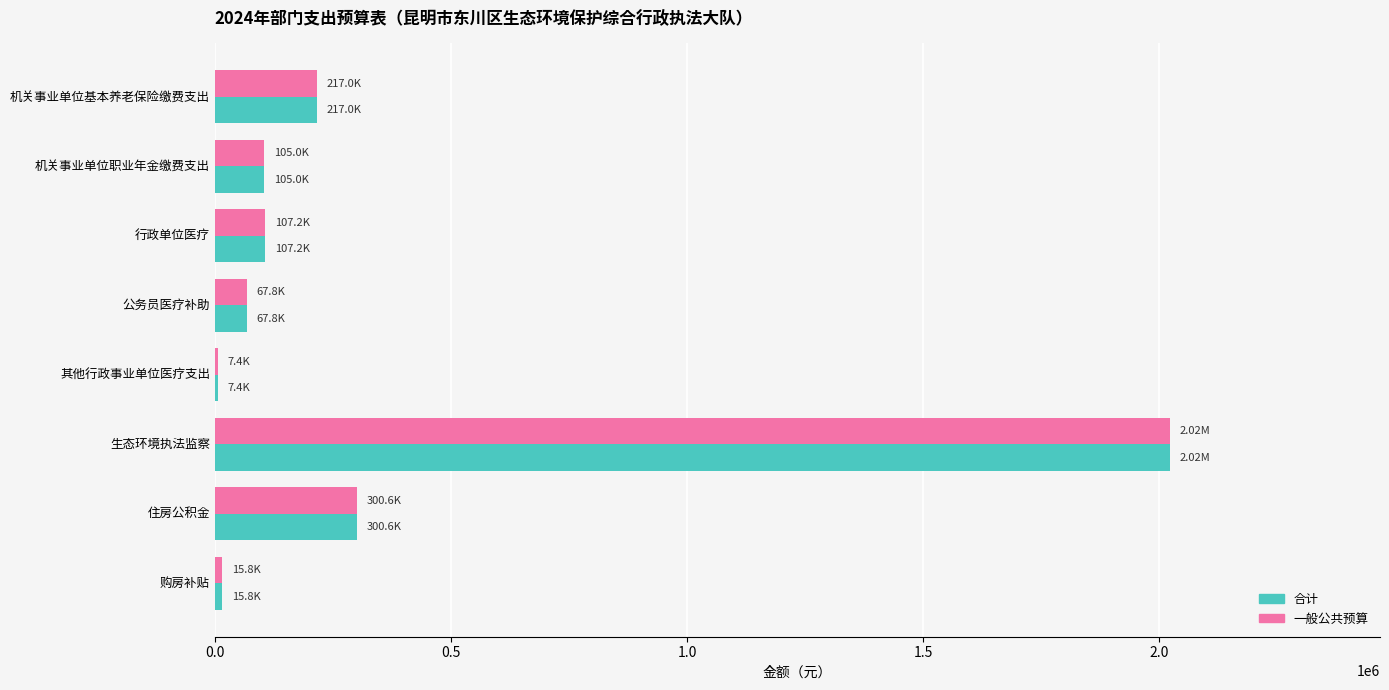

Where is 合计 nearest to the value 1015103?

住房公积金